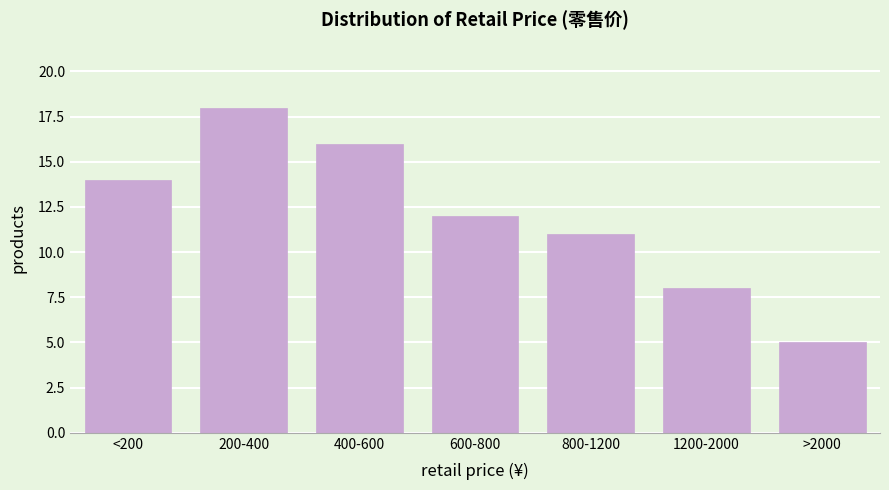

Reading left to right, list all the values displayed in this chart.

14	18	16	12	11	8	5